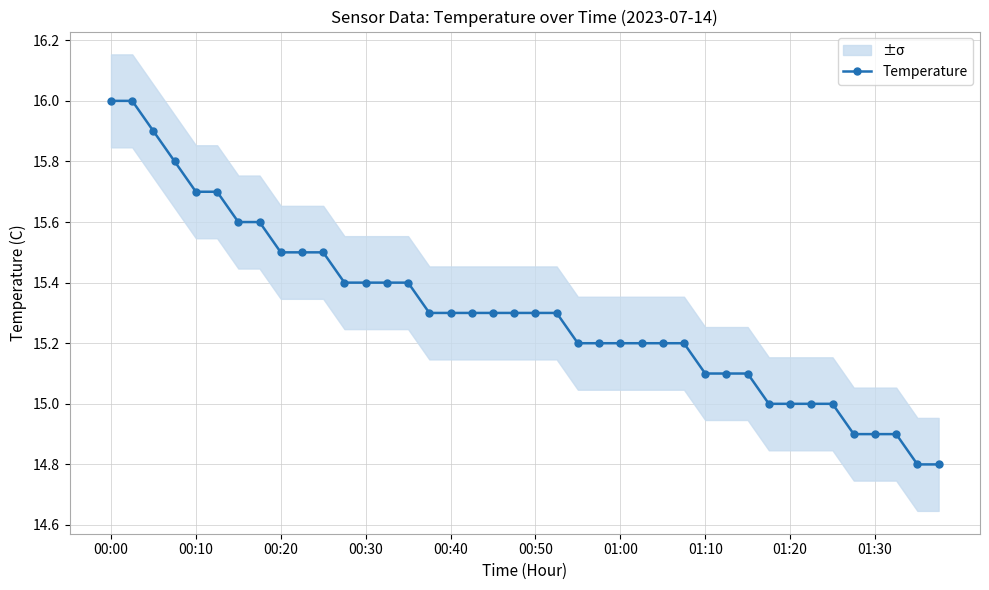

What is the minimum value shown in the chart?

14.8